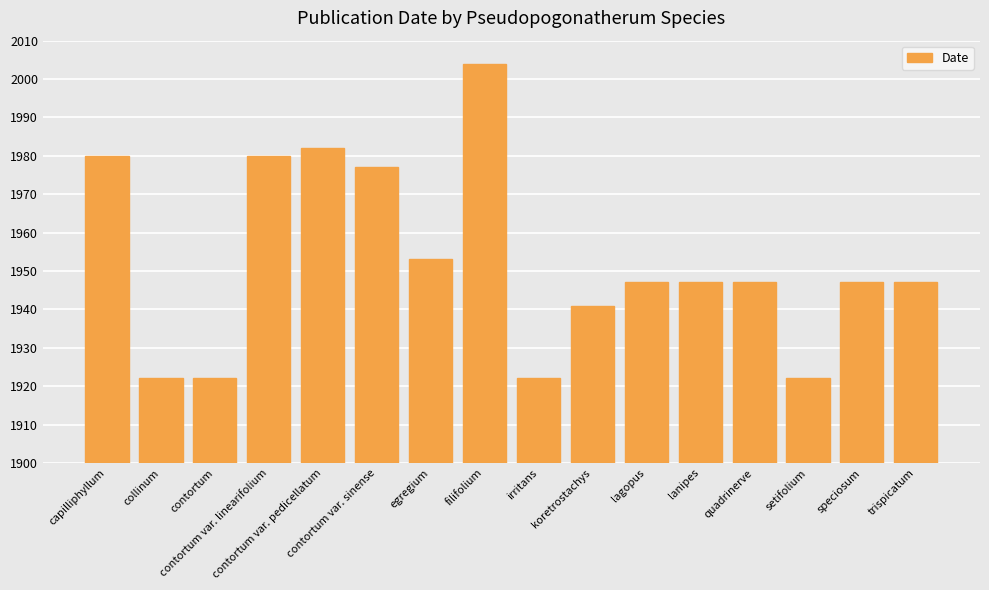

What is the difference between the maximum and minimum values?

82